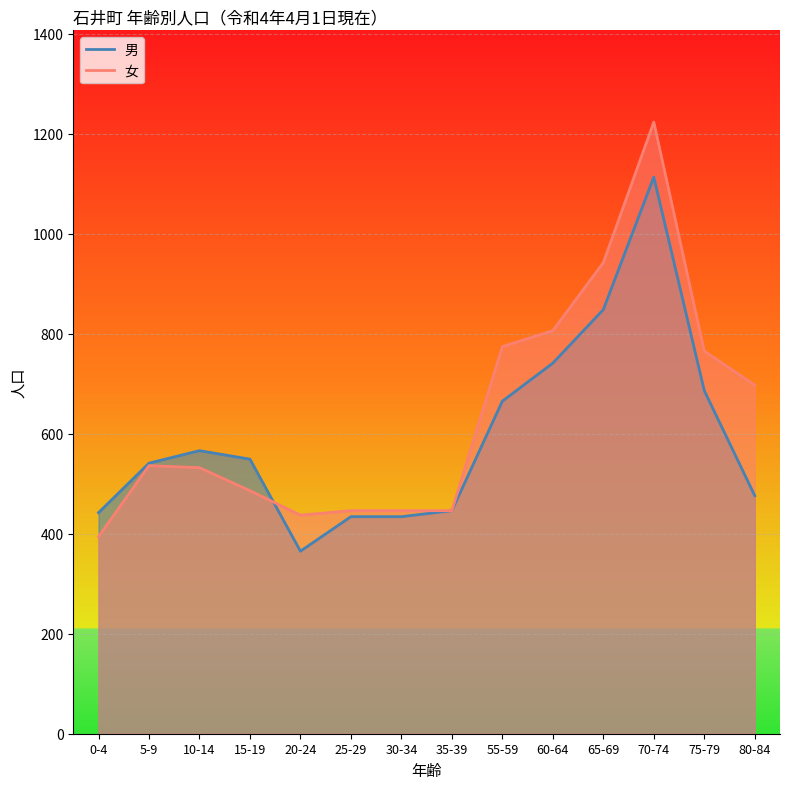

What is the sum of the 女 values at 10-14 and 55-59?

1306